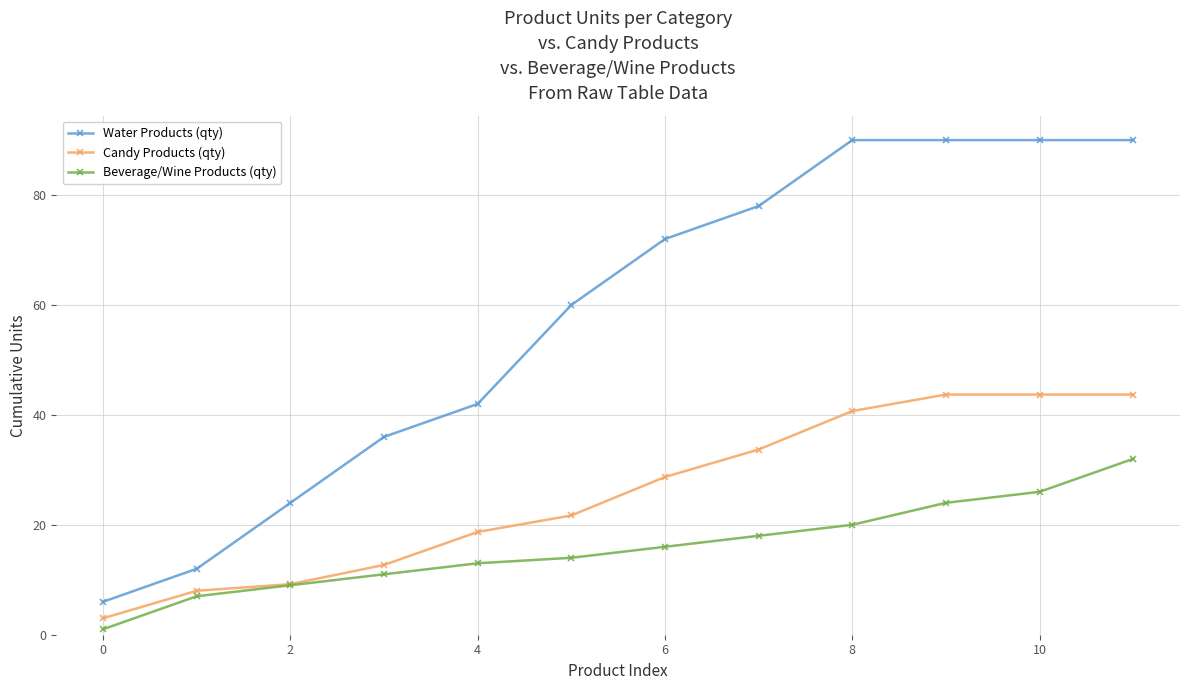

Rank the series by their average value, from highest to lowest.

Water Products (qty), Candy Products (qty), Beverage/Wine Products (qty)